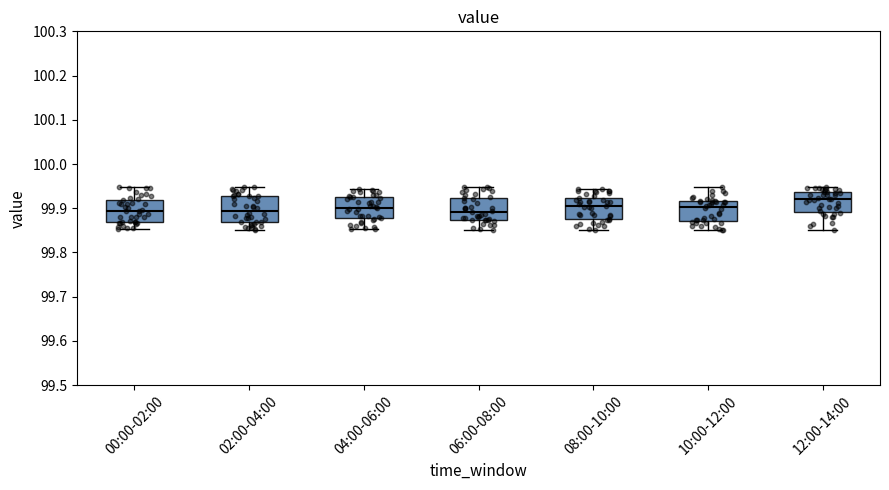

Where does the upper whisker of the box for 06:00-08:00 end on the y-axis? The values are not printed on the chart, so give them approximately, as read against the axis.

99.95